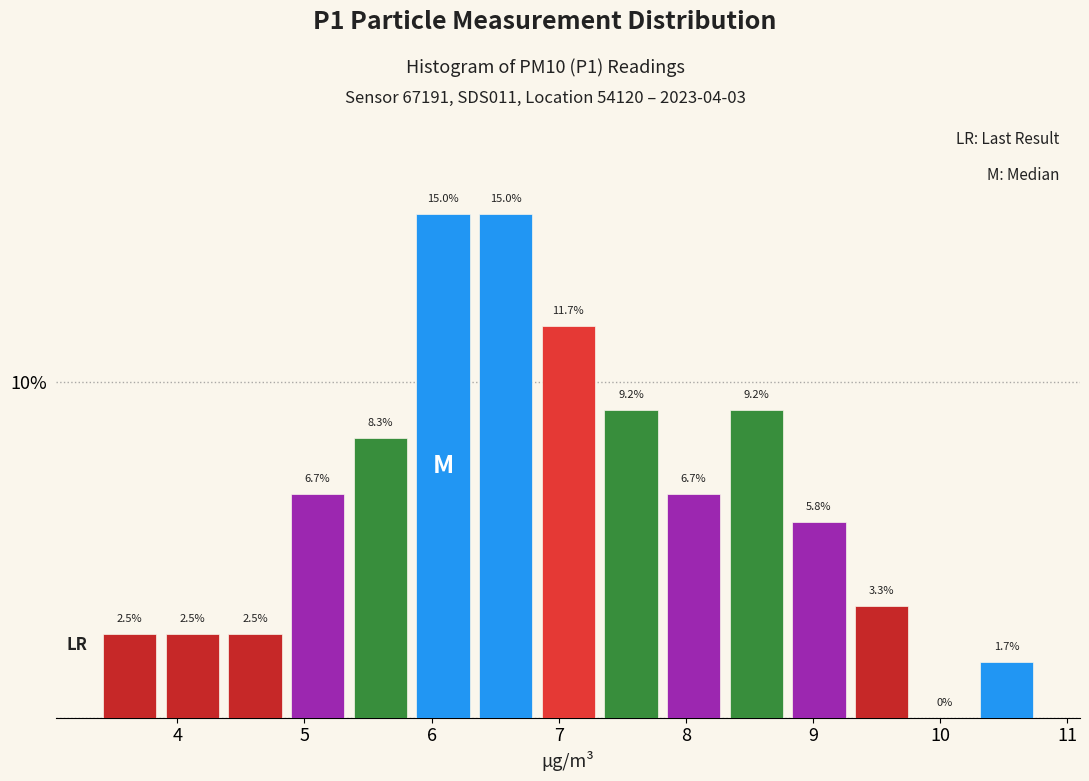

Reading left to right, transcribe this chart: for each bar, give the range it covers on the x-axis and its height. The bar edges are not printed on the chart, so give them approximately, as read against the axis.

3.4 to 3.9: 2.5
3.9 to 4.4: 2.5
4.4 to 4.9: 2.5
4.9 to 5.4: 6.7
5.4 to 5.8: 8.3
5.8 to 6.3: 15.0
6.3 to 6.8: 15.0
6.8 to 7.3: 11.7
7.3 to 7.8: 9.2
7.8 to 8.3: 6.7
8.3 to 8.8: 9.2
8.8 to 9.3: 5.8
9.3 to 9.8: 3.3
9.8 to 10.3: 0.0
10.3 to 10.8: 1.7